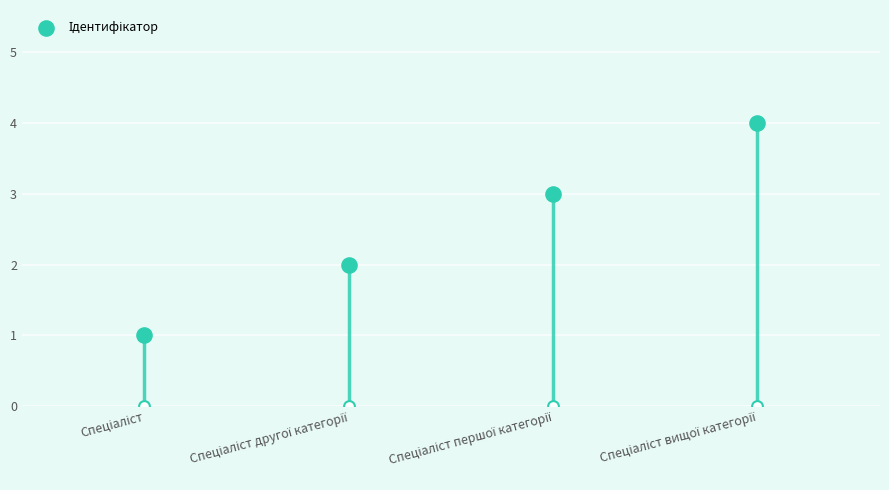

What is the ratio of the value at Спеціаліст першої категорії to the value at Спеціаліст вищої категорії?

0.8